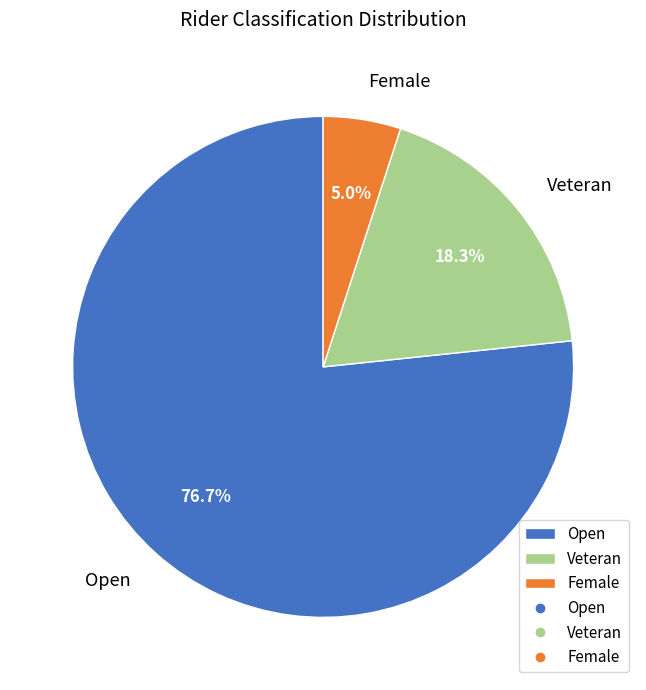

Which category has the smallest portion of the pie?

Female